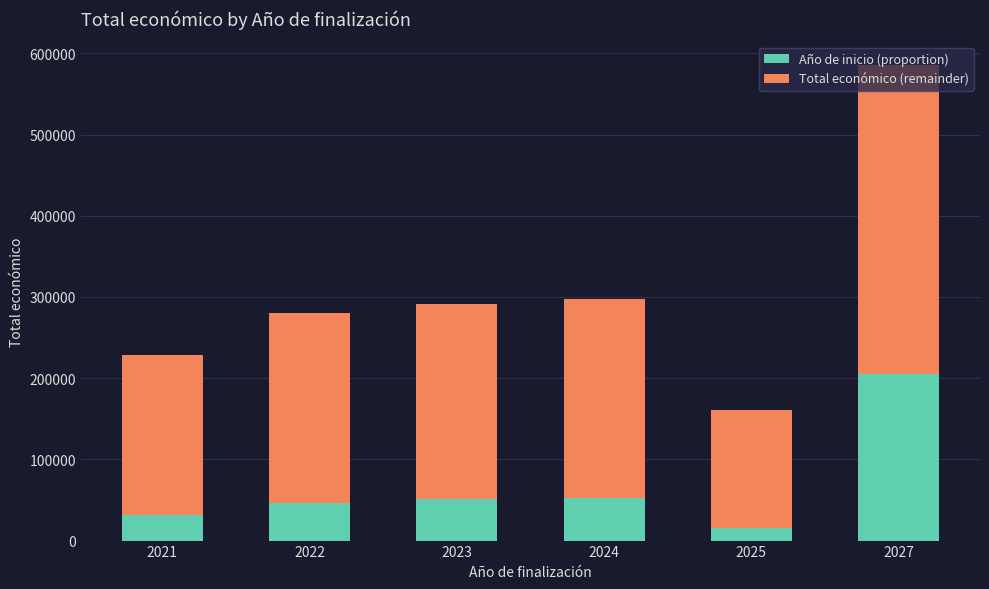

At which category is the sum across all series the highest?

2027